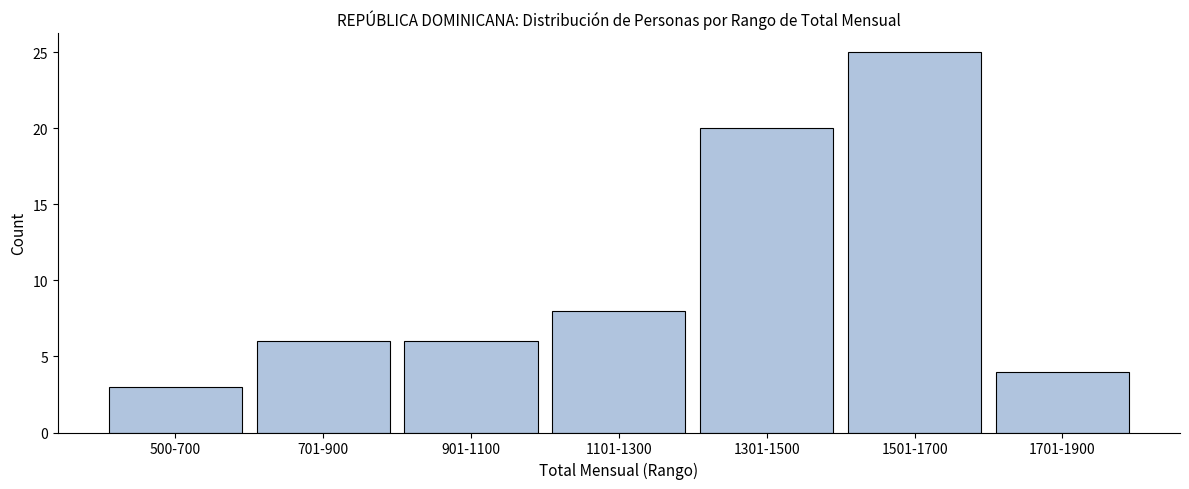

Reading left to right, list all the values displayed in this chart.

3	6	6	8	20	25	4